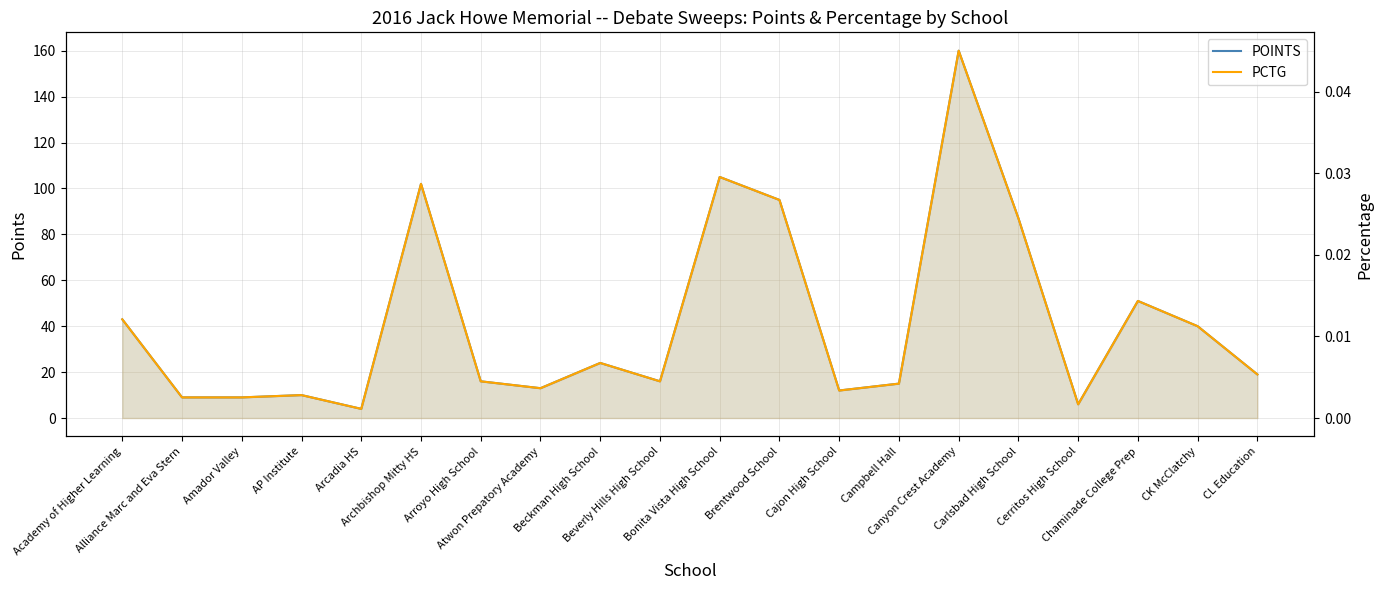

How many lines are shown in the chart?

2